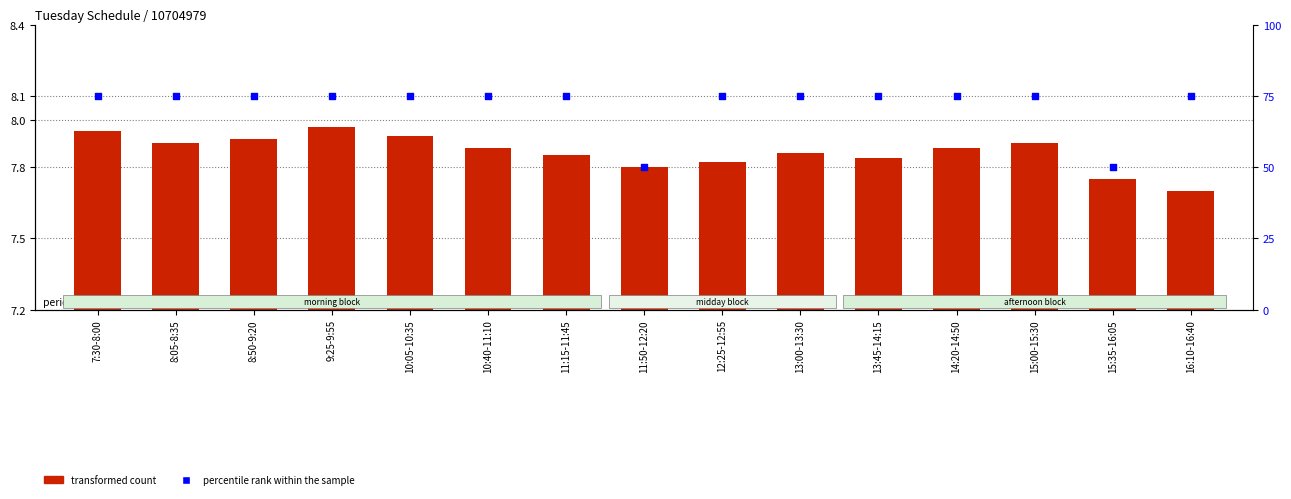

At how many categories does at least one series exceed 18?

15